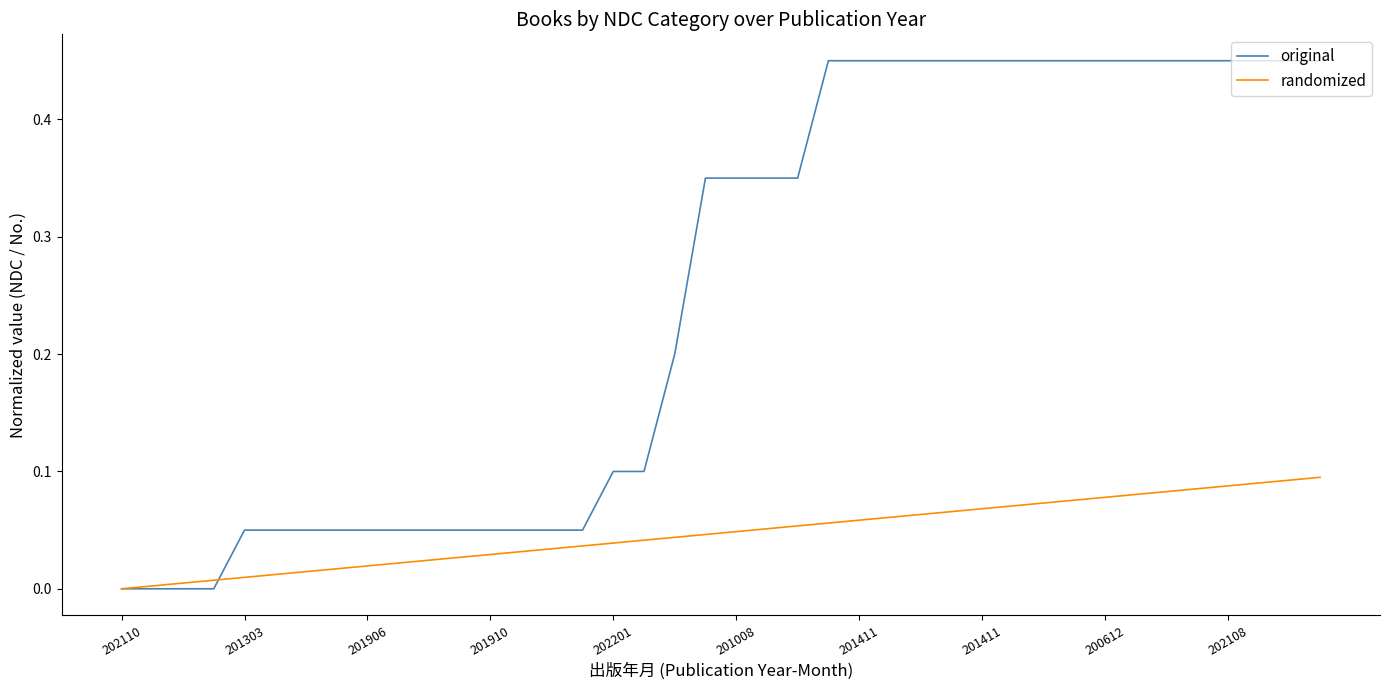

Which series has the largest total across all categories?

original